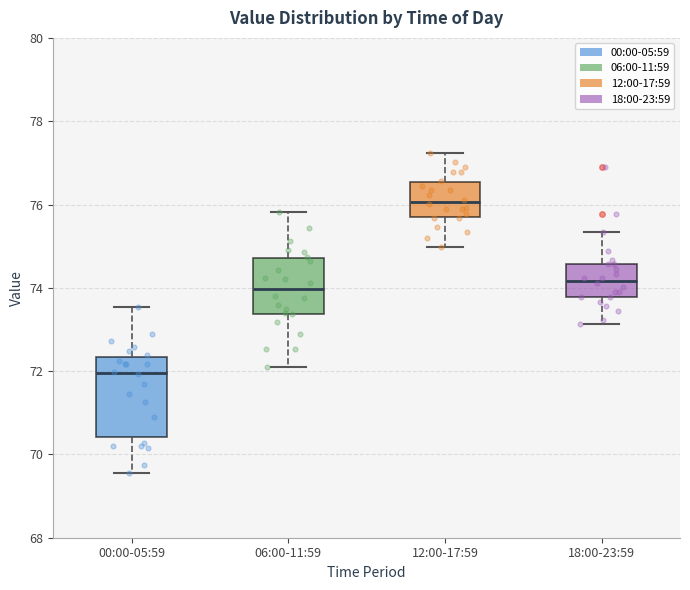

Reading left to right, read every box against the y-axis: the position of its median line, the range the box covers, and the ends of its whiskers. The values are not printed on the chart, so give them approximately, as read against the axis.

00:00-05:59: median 72.0, box 70.4 to 72.4, whiskers 69.6 to 73.6
06:00-11:59: median 74.0, box 73.4 to 74.8, whiskers 72.0 to 75.8
12:00-17:59: median 76.0, box 75.6 to 76.6, whiskers 75.0 to 77.2
18:00-23:59: median 74.2, box 73.8 to 74.6, whiskers 73.2 to 75.4